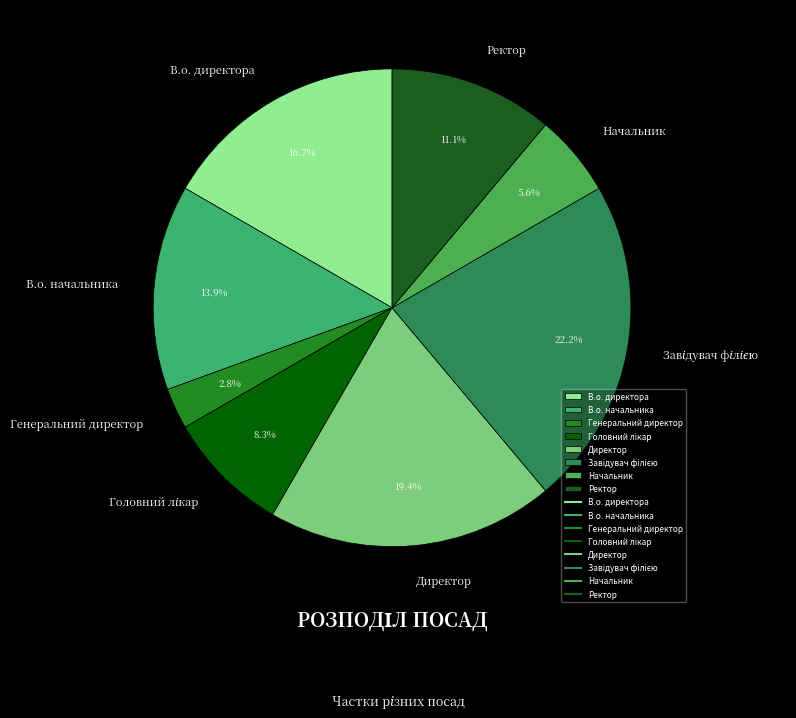

To the nearest percent, what percentage of the pie is В.о. начальника?

14%